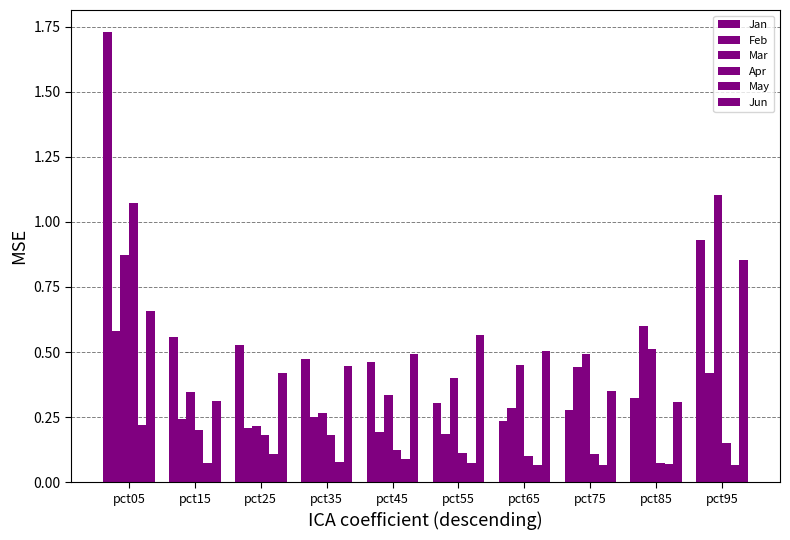

How many groups of bars are there?

10